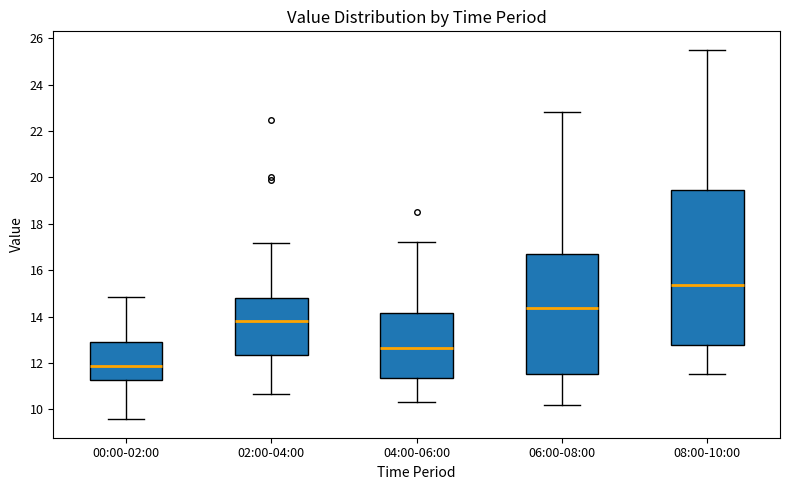

Reading left to right, transcribe this box plot: for each box, give where its median line is, the range the box spans, and where its two whiskers end, as read against the y-axis. The values are not printed on the chart, so give them approximately, as read against the axis.

00:00-02:00: median 11.8, box 11.2 to 12.8, whiskers 9.6 to 14.8
02:00-04:00: median 13.8, box 12.4 to 14.8, whiskers 10.6 to 17.2
04:00-06:00: median 12.6, box 11.4 to 14.2, whiskers 10.4 to 17.2
06:00-08:00: median 14.4, box 11.6 to 16.6, whiskers 10.2 to 22.8
08:00-10:00: median 15.4, box 12.8 to 19.4, whiskers 11.6 to 25.6